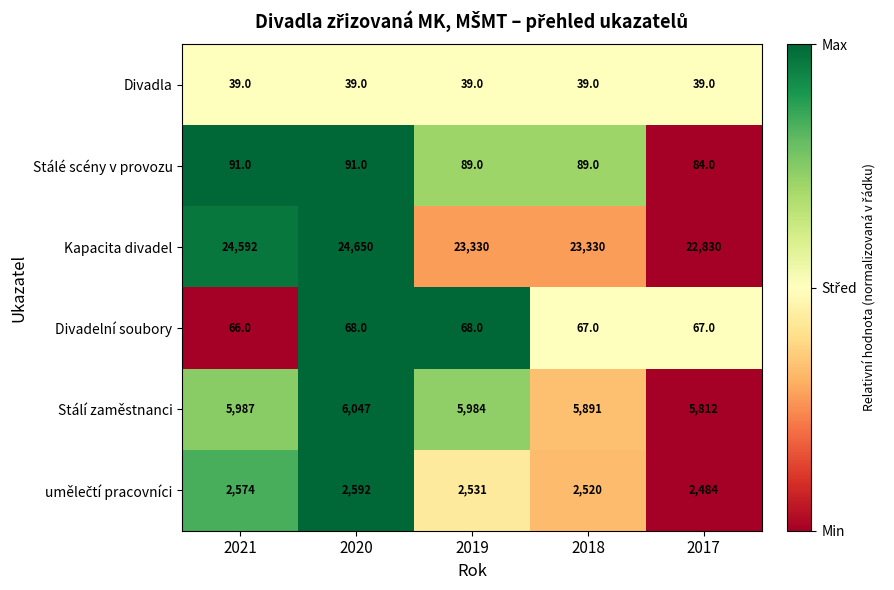

Which series has the largest total across all categories?

Kapacita divadel